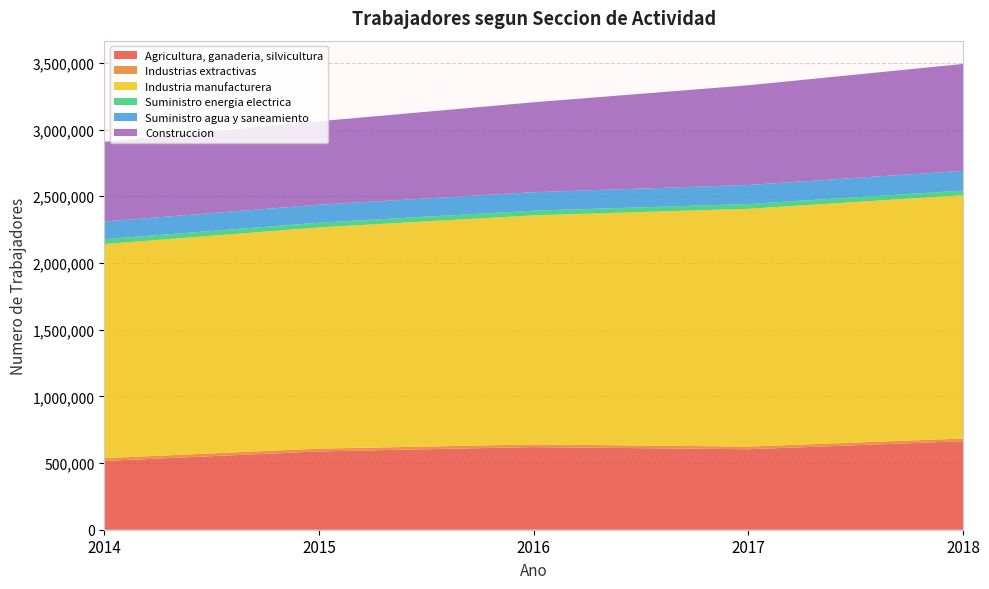

Reading left to right, list all the values displayed in this chart.

Agricultura, ganaderia, silvicultura: 2014=515840	2015=587217	2016=619711	2017=603523	2018=663814
Industrias extractivas: 2014=20849	2015=20689	2016=19768	2017=19839	2018=19946
Industria manufacturera: 2014=1605207	2015=1658623	2016=1717558	2017=1782881	2018=1824406
Suministro energia electrica: 2014=36331	2015=35395	2016=35229	2017=35736	2018=34287
Suministro agua y saneamiento: 2014=132716	2015=135041	2016=138558	2017=142989	2018=148356
Construccion: 2014=597357	2015=625615	2016=674138	2017=747407	2018=801448